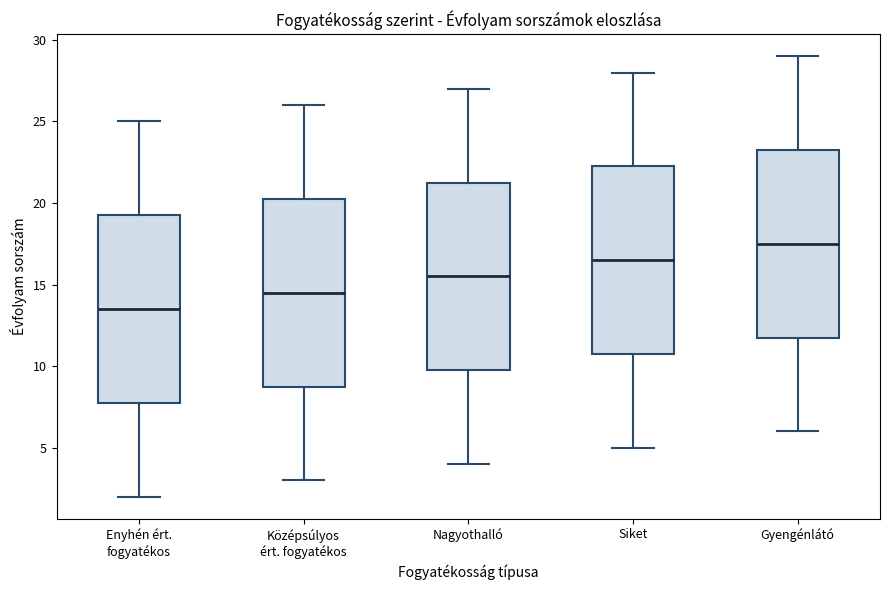

Reading left to right, transcribe this box plot: for each box, give where its median line is, the range the box spans, and where its two whiskers end, as read against the y-axis. The values are not printed on the chart, so give them approximately, as read against the axis.

Enyhén ért. fogyatékos: median 13.5, box 8.0 to 19.5, whiskers 2.0 to 25.0
Középsúlyos ért. fogyatékos: median 14.5, box 9.0 to 20.5, whiskers 3.0 to 26.0
Nagyothalló: median 15.5, box 10.0 to 21.5, whiskers 4.0 to 27.0
Siket: median 16.5, box 11.0 to 22.5, whiskers 5.0 to 28.0
Gyengénlátó: median 17.5, box 12.0 to 23.5, whiskers 6.0 to 29.0